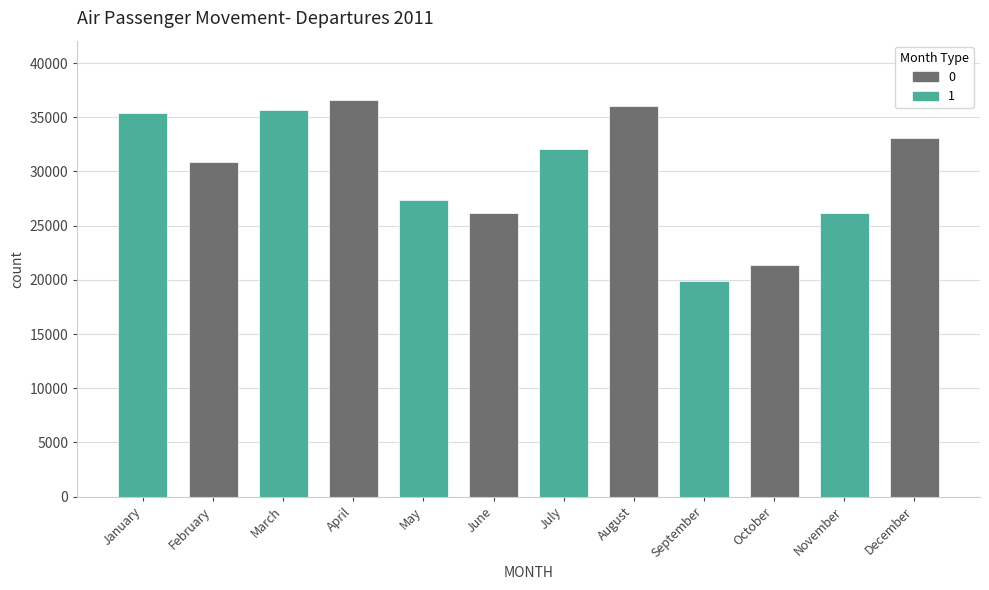

What value does the data have at May?

27397